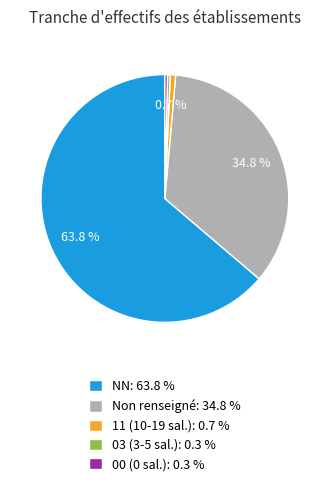

Count the number of slices in the pie.

5